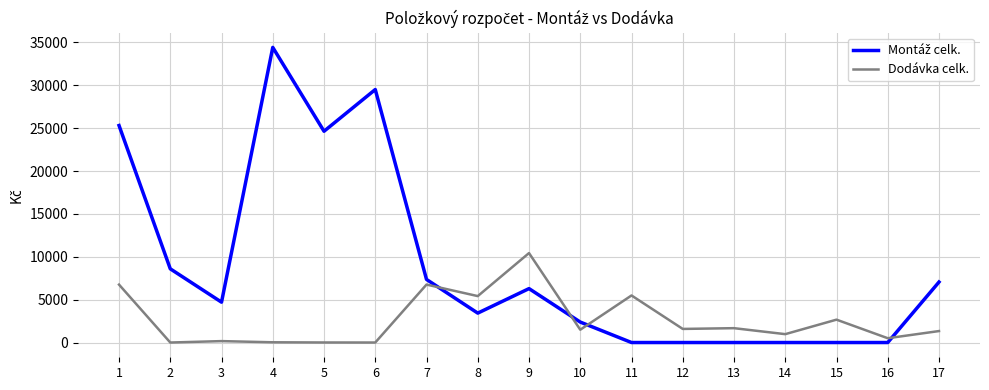

At which category is the sum across all series the highest?

4